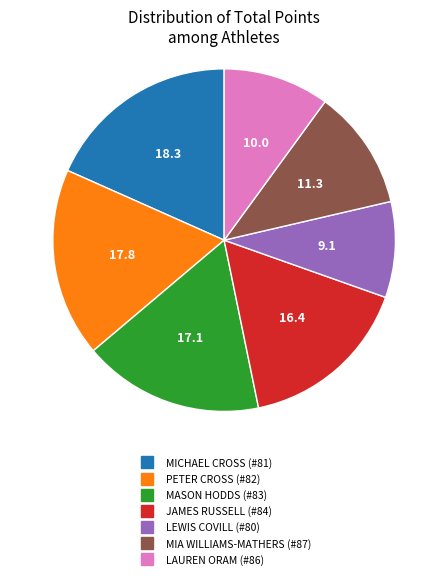

How many segments does this pie chart have?

7